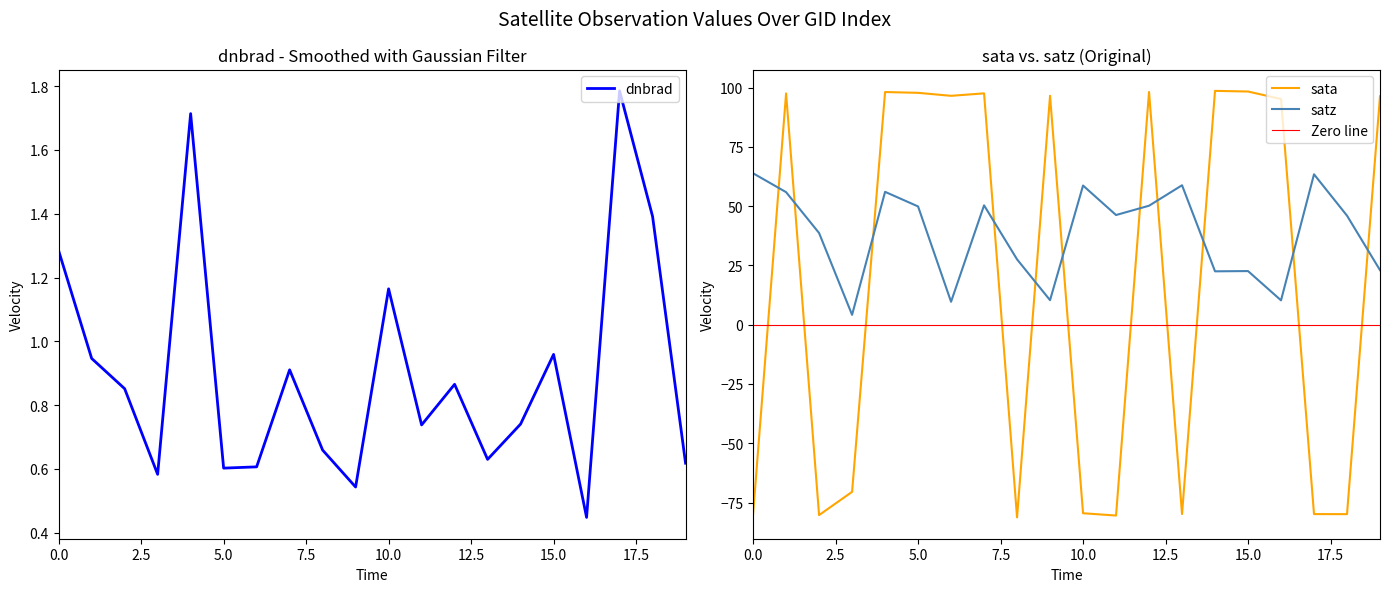

In dnbrad, how many points are higher than both neighbors (excluding endpoints)?

6